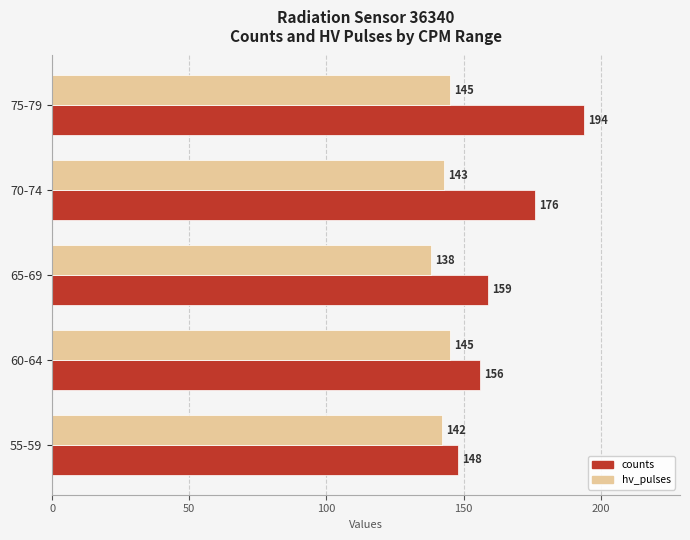

List the series in order of their peak value, highest first.

counts, hv_pulses